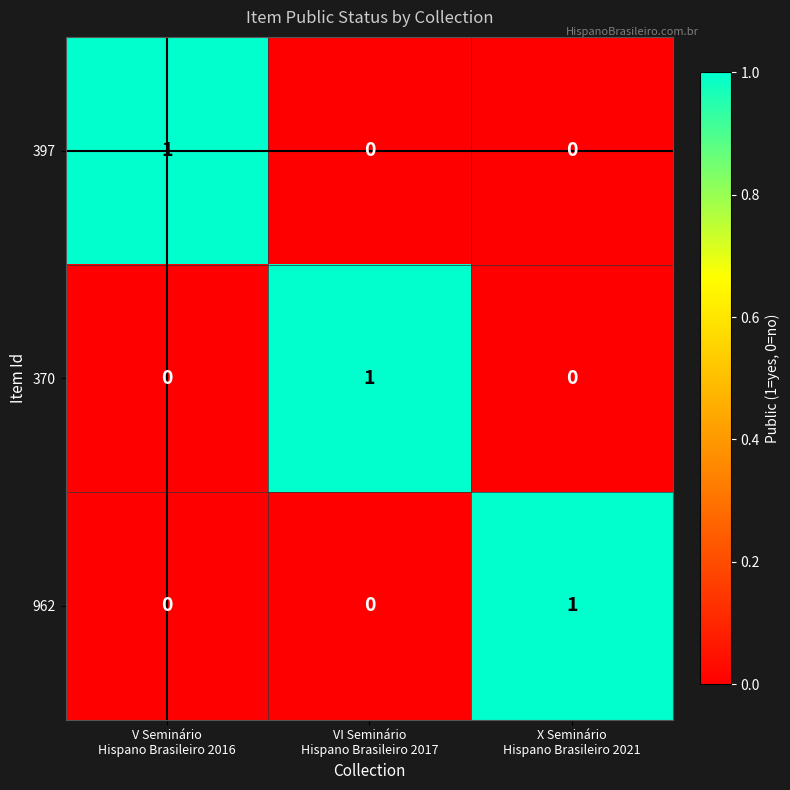

Count the number of categories in the chart.

3